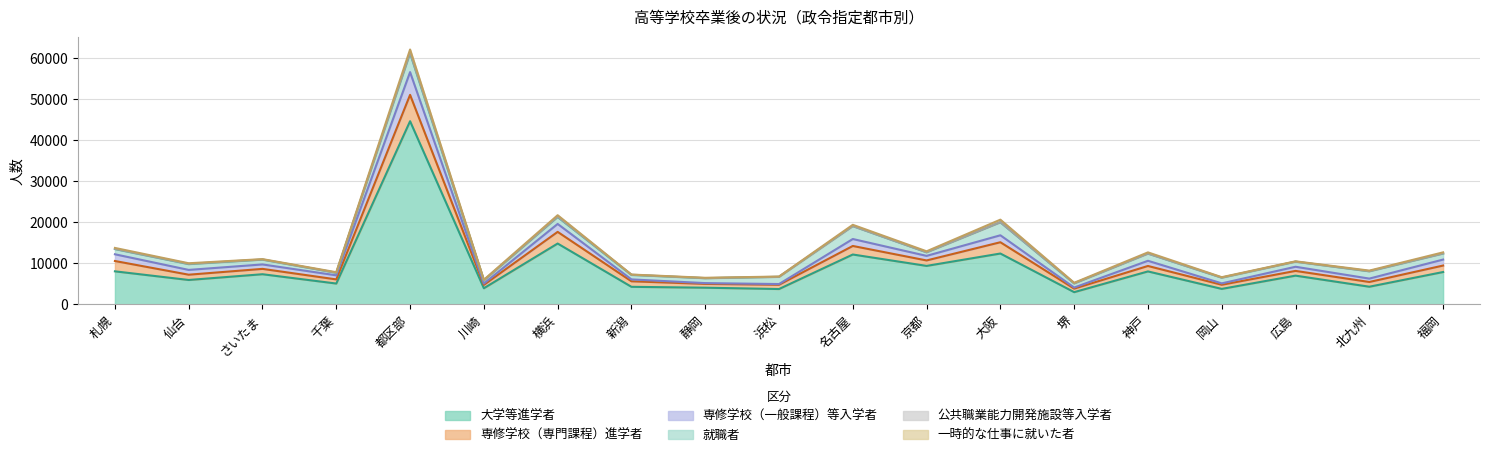

True or false: 大学等進学者 has a value of 5935 at 仙台.

True